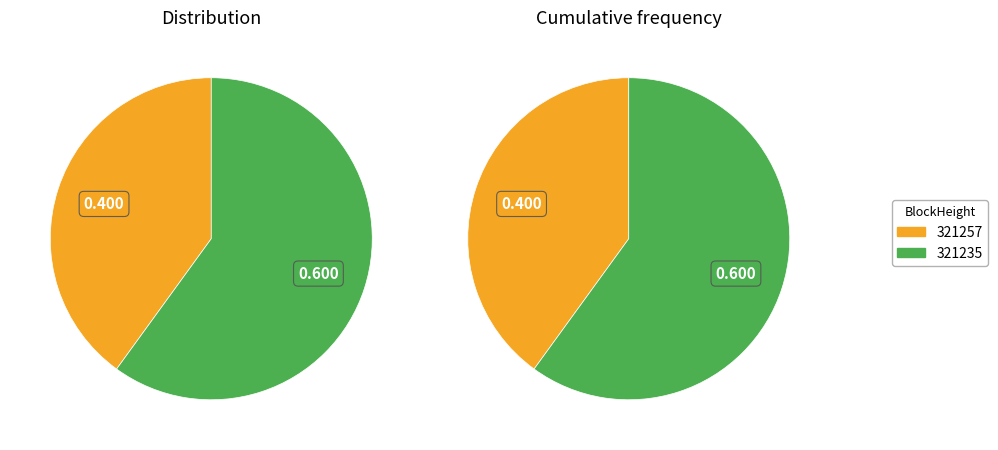

Rank the categories by value from highest to lowest.

321235, 321257